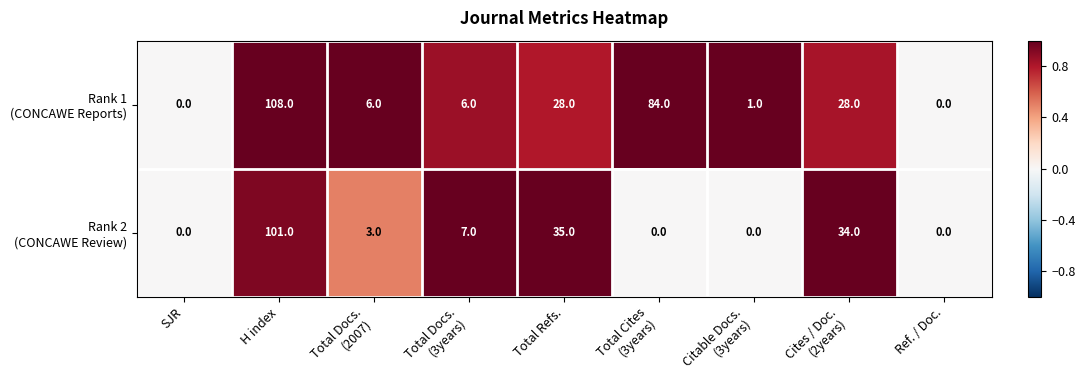

What is the difference between the highest and lowest values at H index?

7